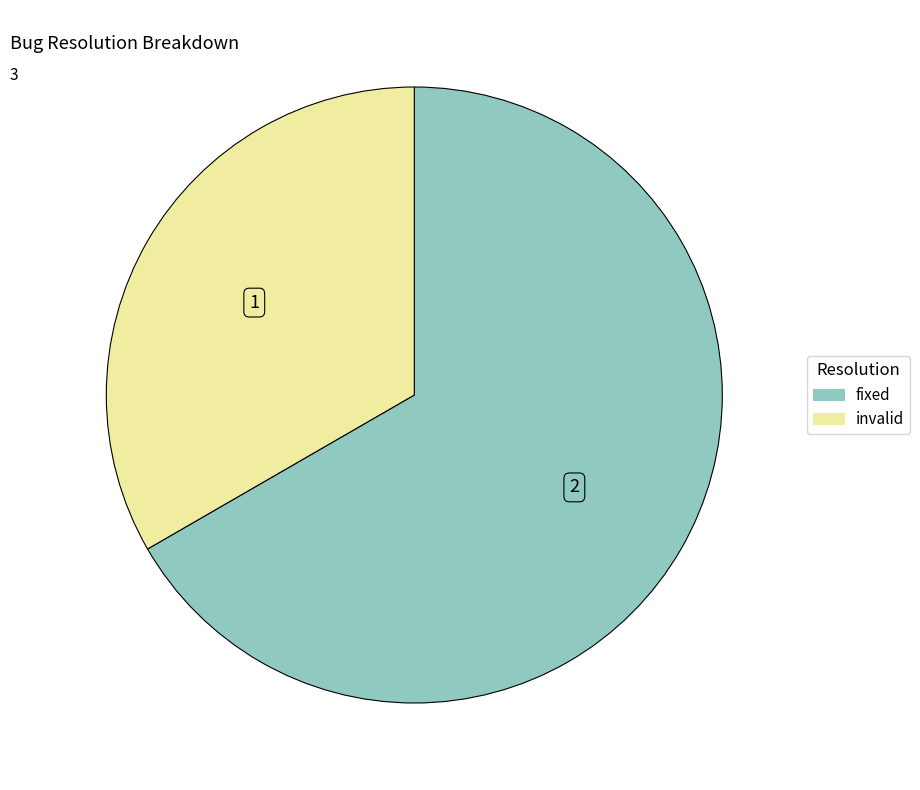

Is there a majority slice in this chart?

Yes